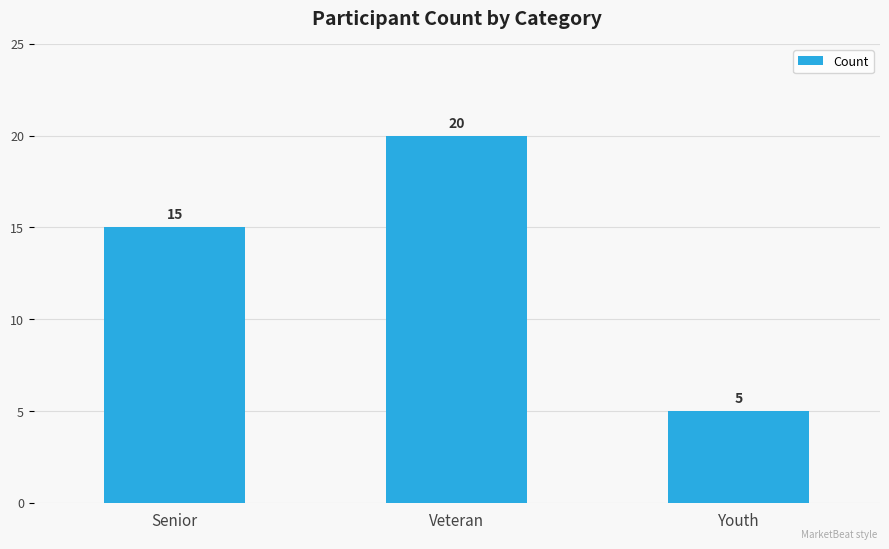

What is the label of the 3rd bar from the right?

Senior